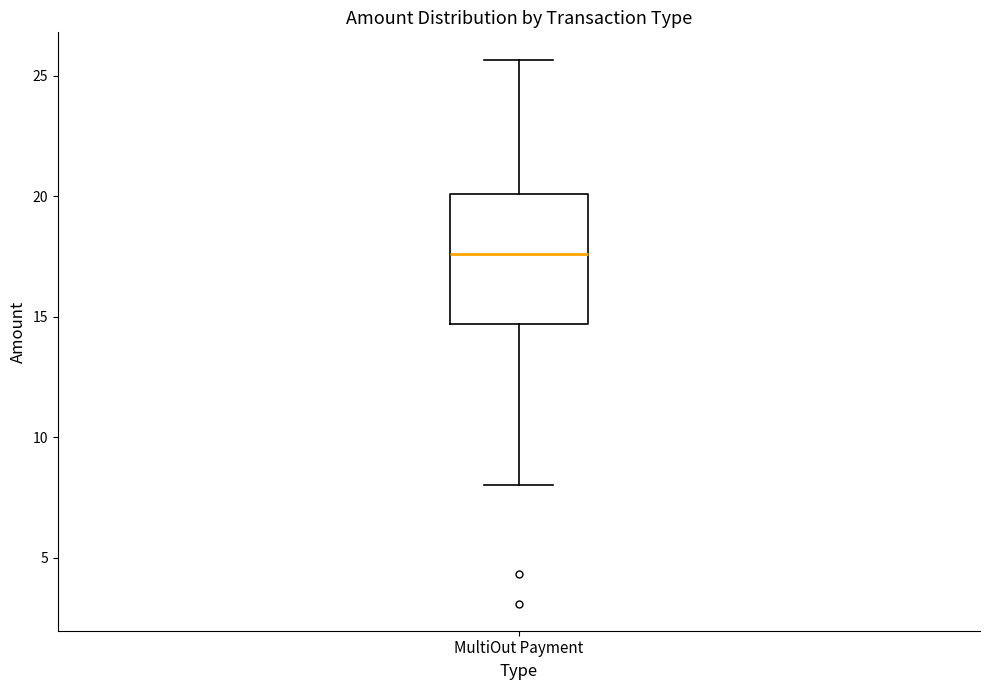

Where does the median line of the box for MultiOut Payment sit on the y-axis? The values are not printed on the chart, so give them approximately, as read against the axis.

17.5